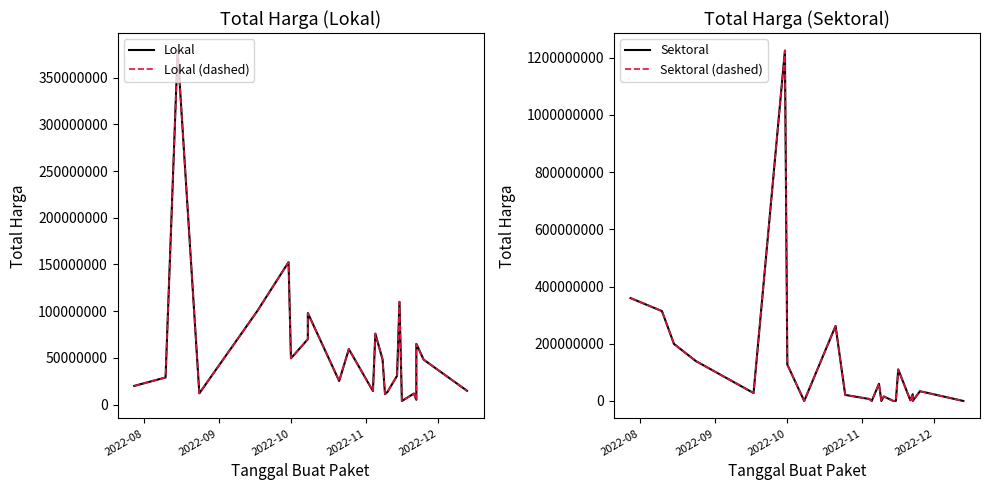

How many interior local peaks does the Lokal (dashed) series have?

8